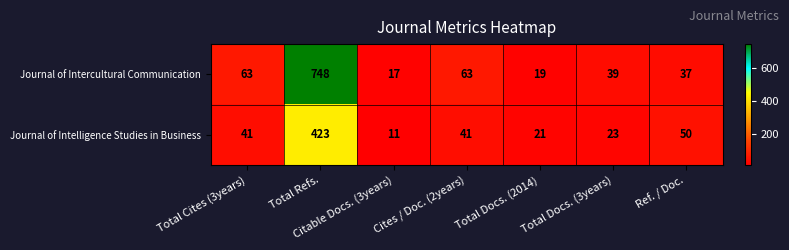

Read the Journal of Intelligence Studies in Business value at Total Refs..

423